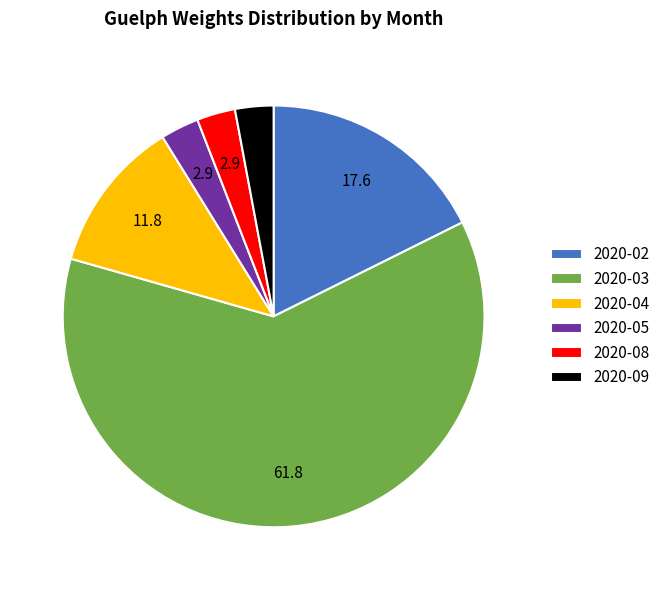

Is there any slice that represents more than half of the pie?

Yes